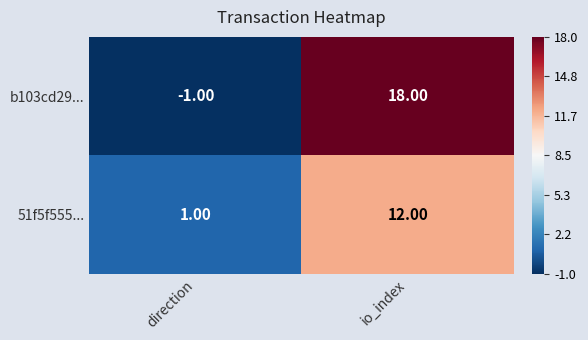

Rank the series by their maximum value, from lowest to highest.

51f5f555..., b103cd29...